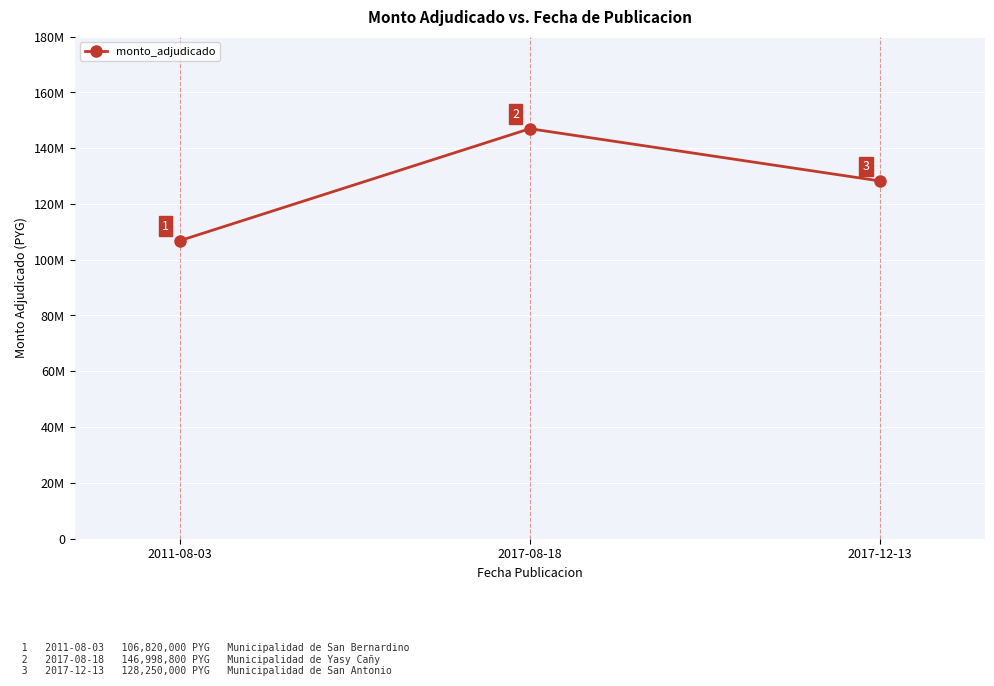

What is the change in value from 2011-08-03 to 2017-12-13?

+21430000